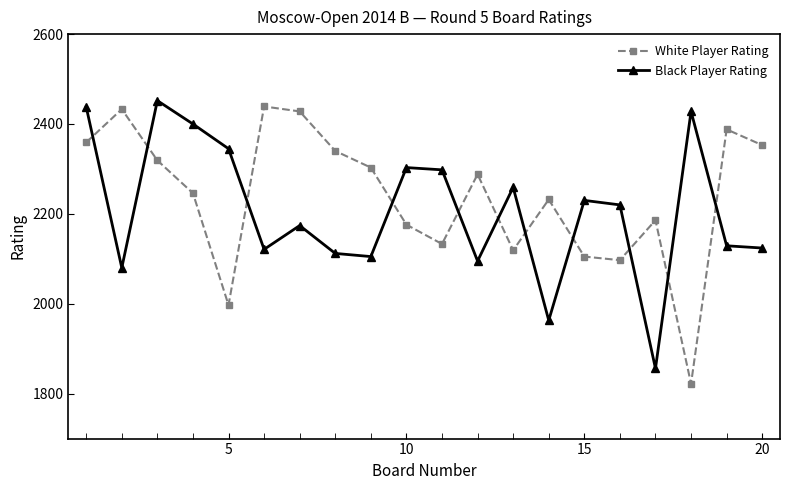

What is the minimum value for Black Player Rating?

1856